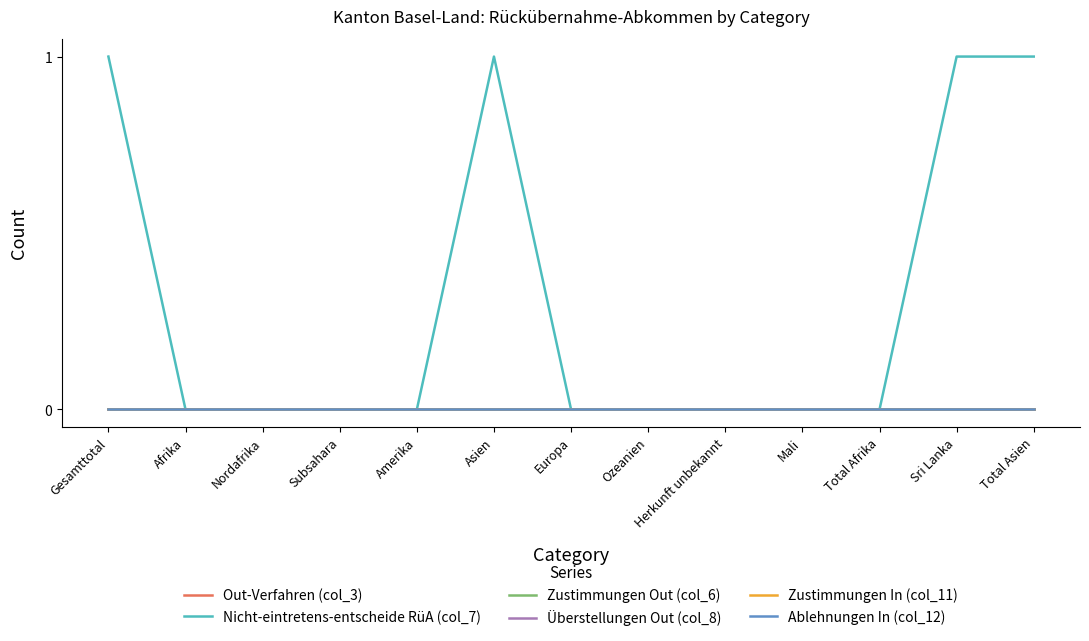

True or false: Out-Verfahren (col_3) and Zustimmungen In (col_11) cross at least once.

False